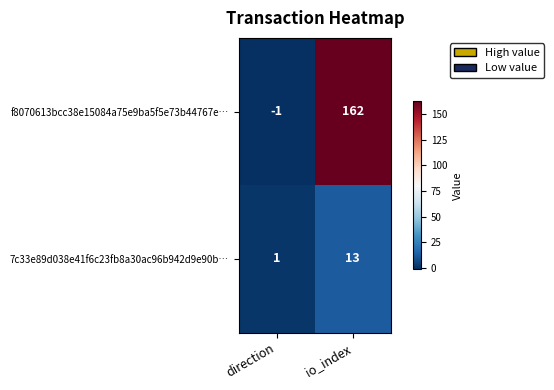

How many series are shown in this chart?

2